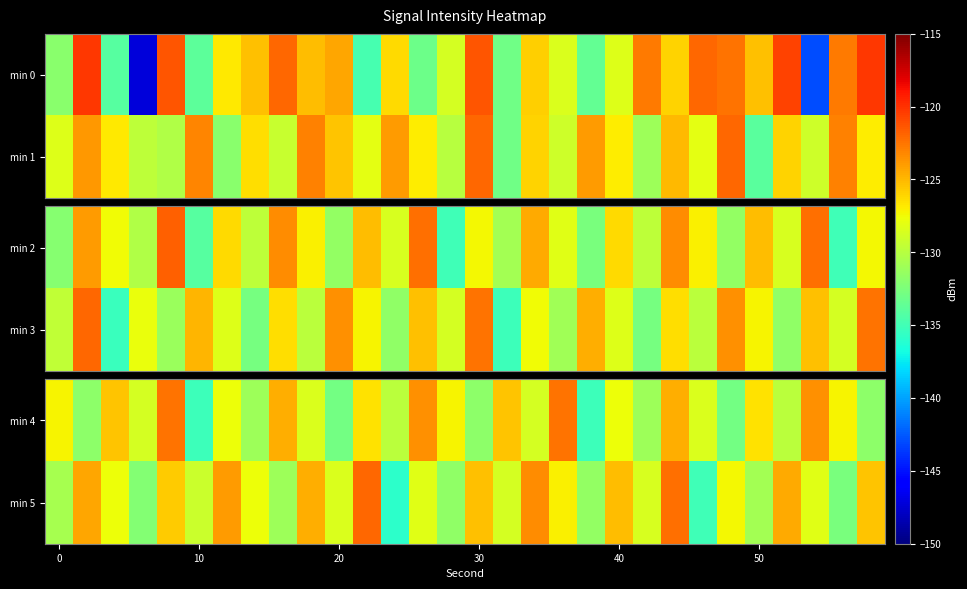

Which series has the largest total across all categories?

min 5